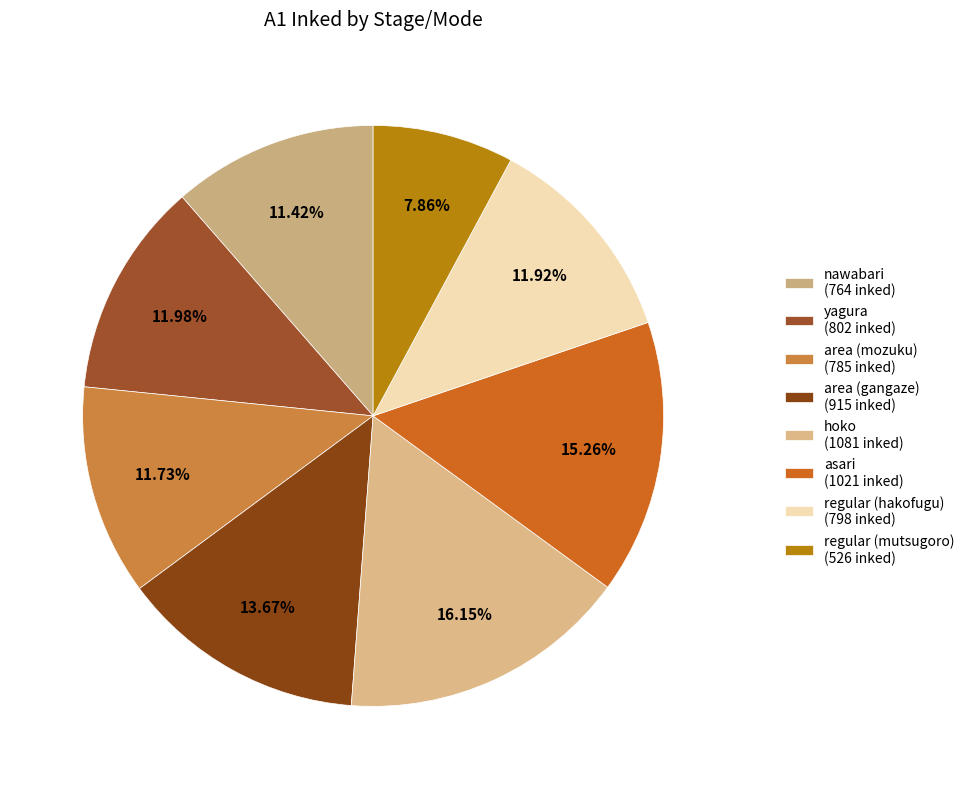

To the nearest percent, what percentage of the pie is area (gangaze)?

14%